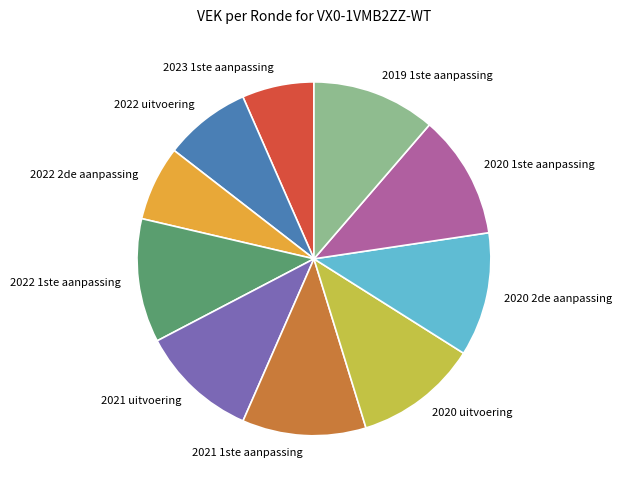

Do 2023 1ste aanpassing and 2022 uitvoering together represent more than half of the pie?

No